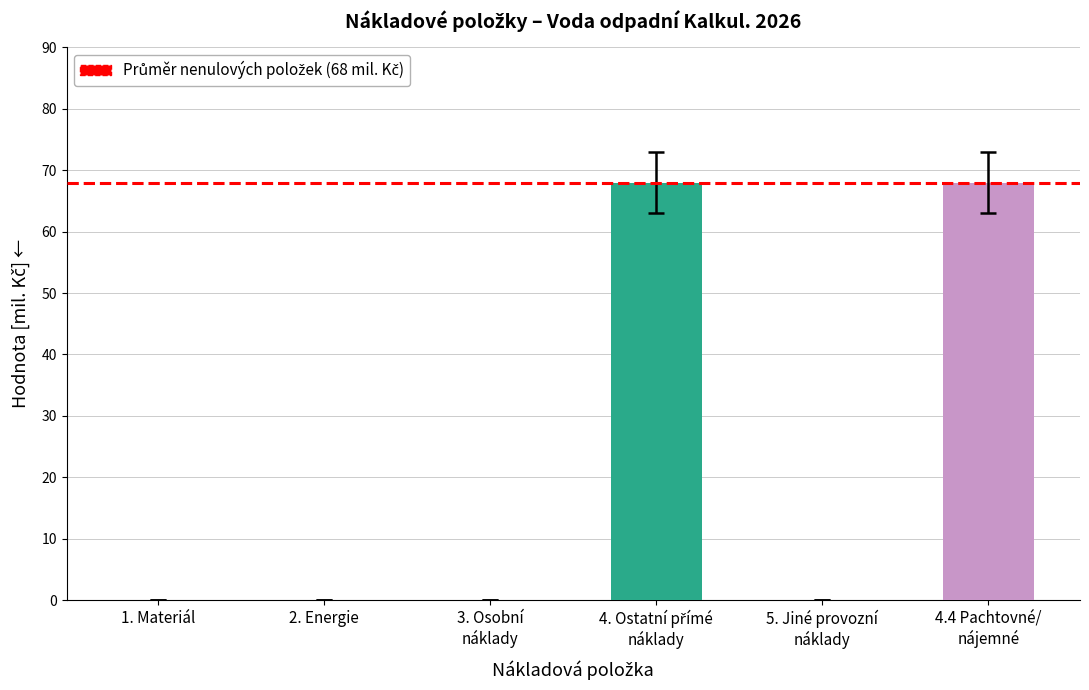

True or false: the data shows 0 at 2. Energie.

True